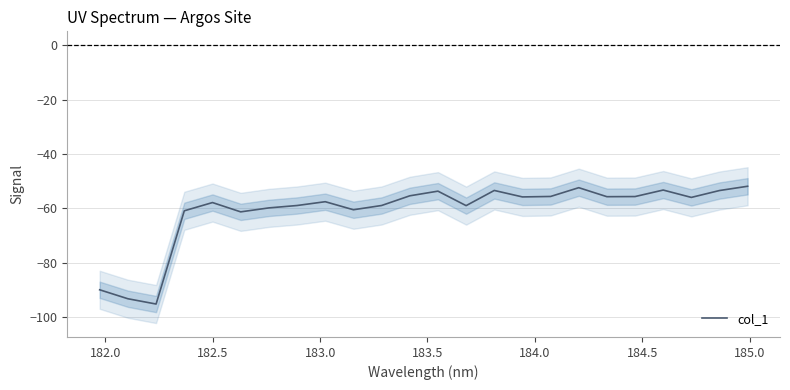

What is the maximum value for col_1?

-51.8